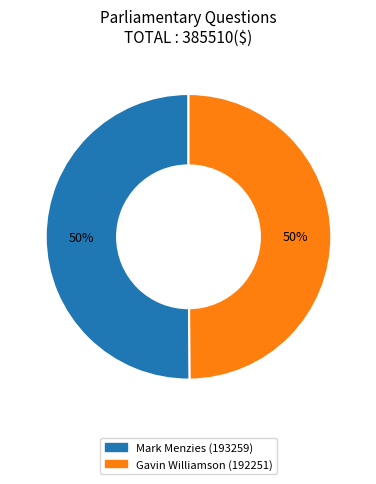

To the nearest percent, what is the combined percentage of Mark Menzies (193259) and Gavin Williamson (192251)?

100%